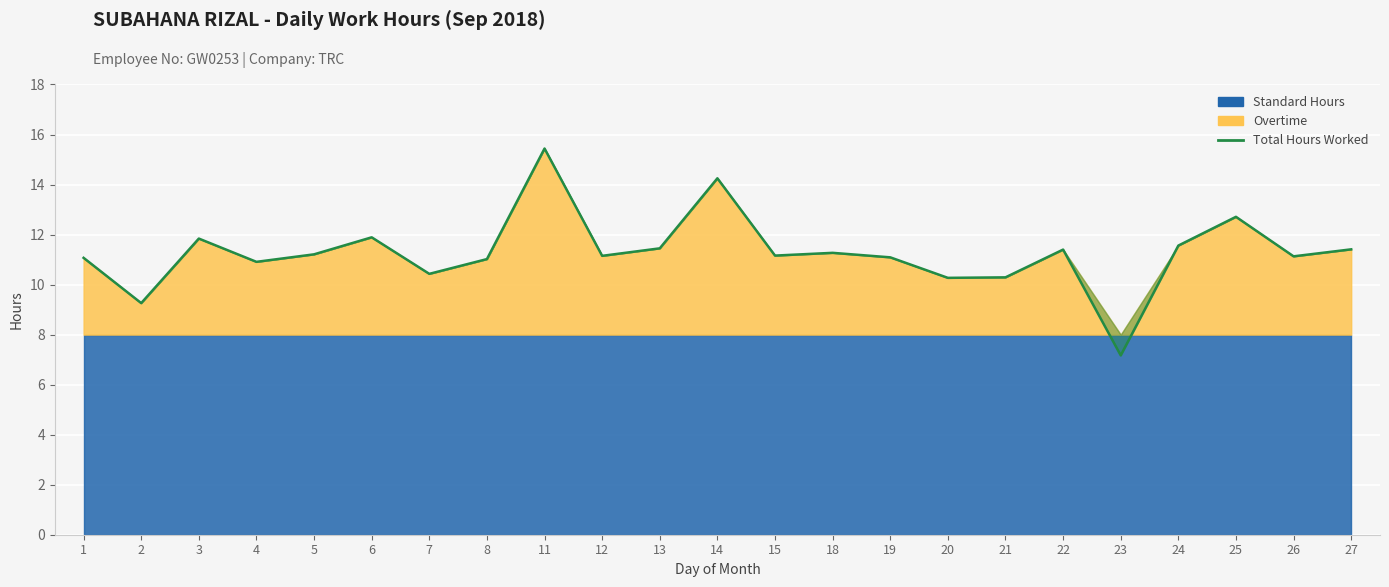

What is the change in value from 18 to 22?

+0.1